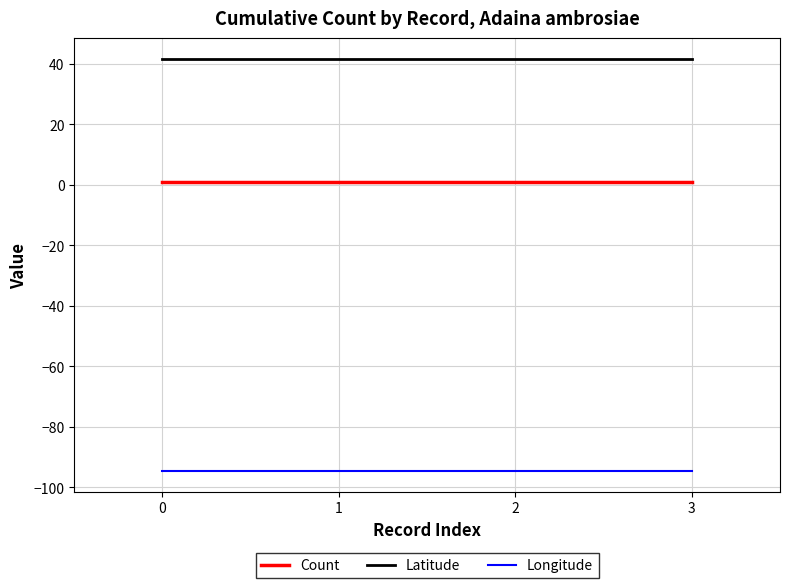

Reading left to right, transcribe all the data shown in this chart.

Count: 1.0	1.0	1.0	1.0
Latitude: 41.8	41.8	41.8	41.8
Longitude: -94.6	-94.6	-94.6	-94.6